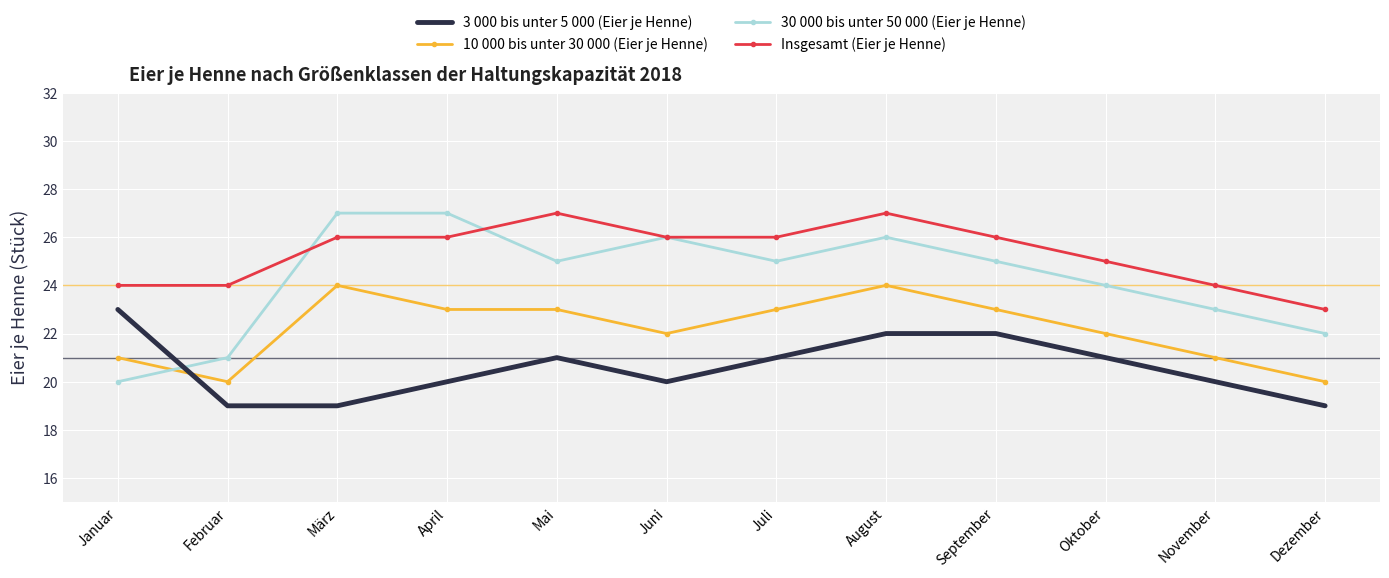

Count the number of categories in the chart.

12